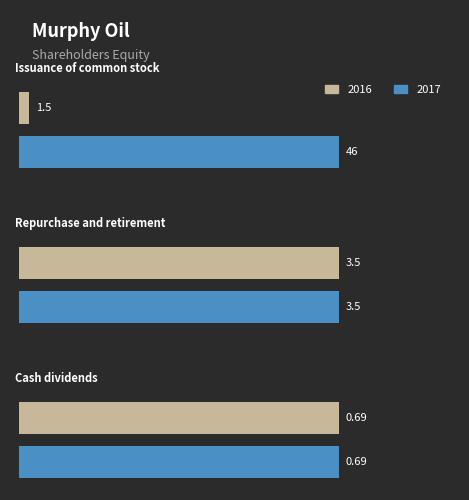

Reading left to right, list all the values displayed in this chart.

2016: Issuance of common stock
(shares, millions)=1.5	Repurchase and retirement
(shares, millions)=3.5	Cash dividends
(per share, $)=0.7
2017: Issuance of common stock
(shares, millions)=46.0	Repurchase and retirement
(shares, millions)=3.5	Cash dividends
(per share, $)=0.7